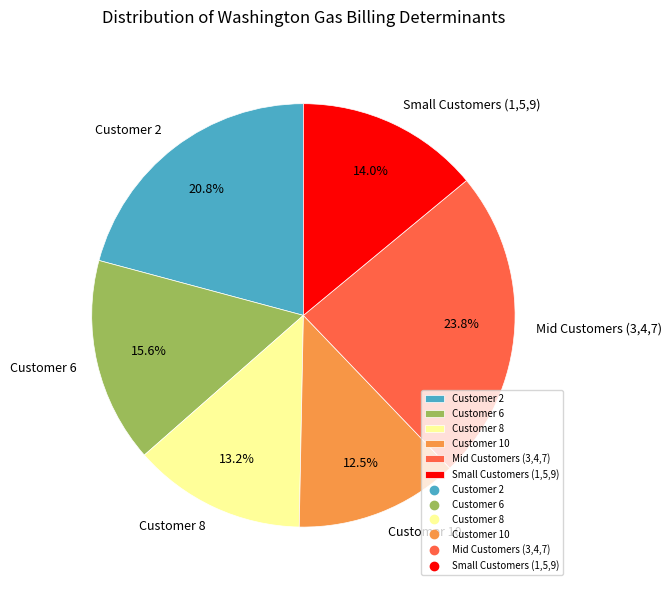

Which slice is the largest?

Mid Customers (3,4,7)